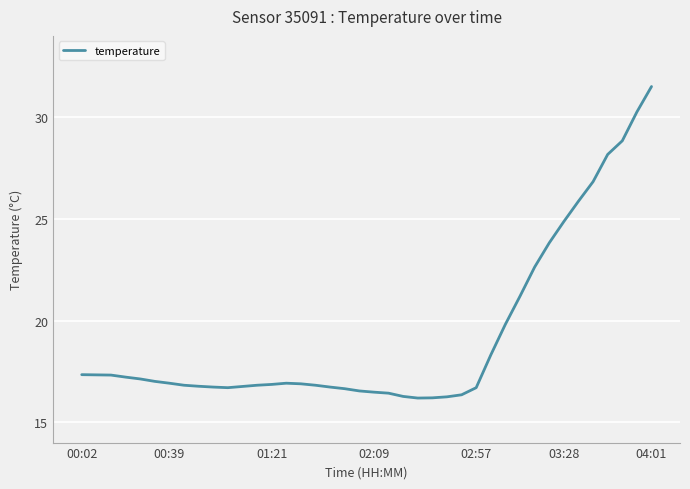

What is the difference between the maximum and minimum values?

15.3